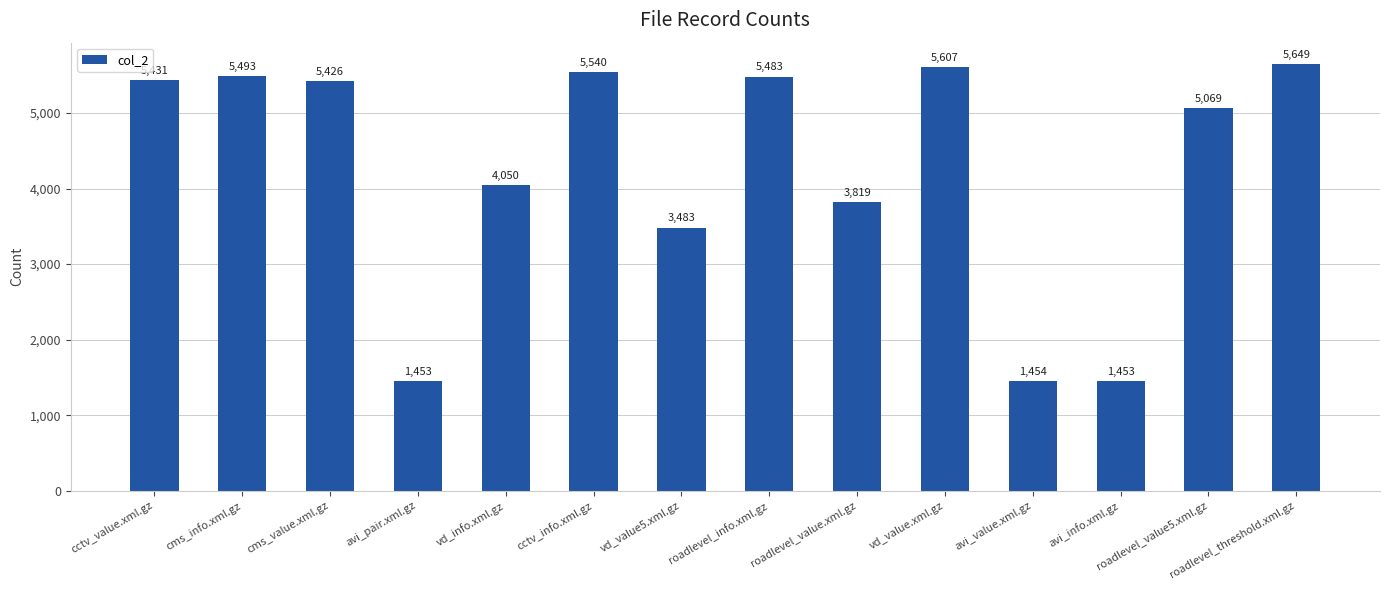

What is the average value?

4244